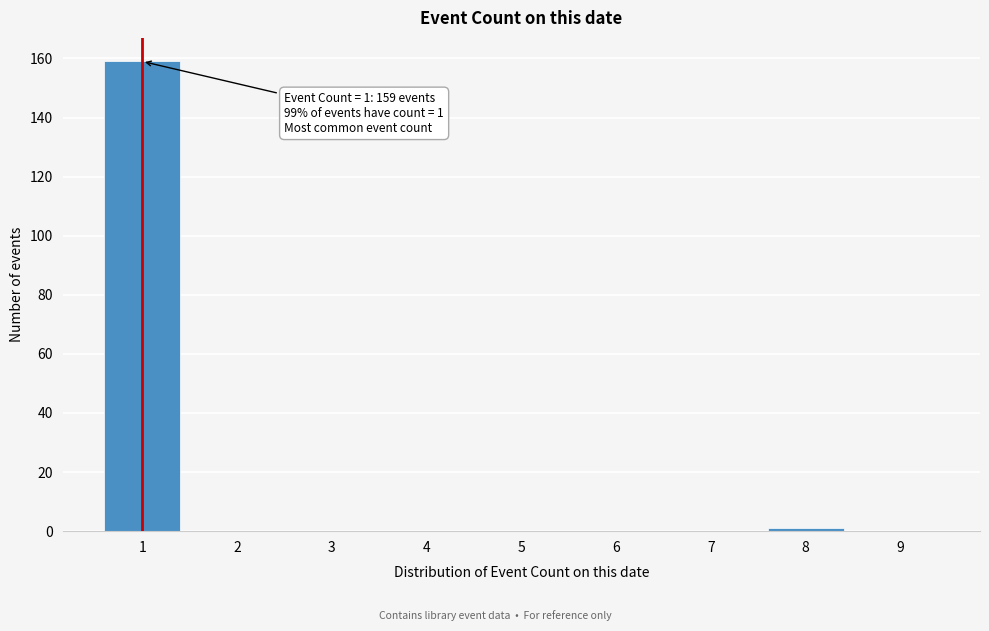

Reading left to right, transcribe all the data shown in this chart.

1=159	2=0	3=0	4=0	5=0	6=0	7=0	8=1	9=0